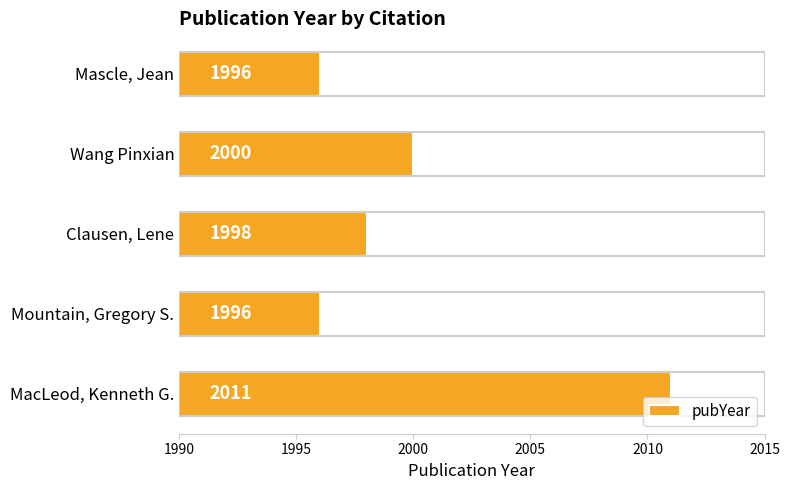

At which label is the value closest to 2003?

Wang Pinxian